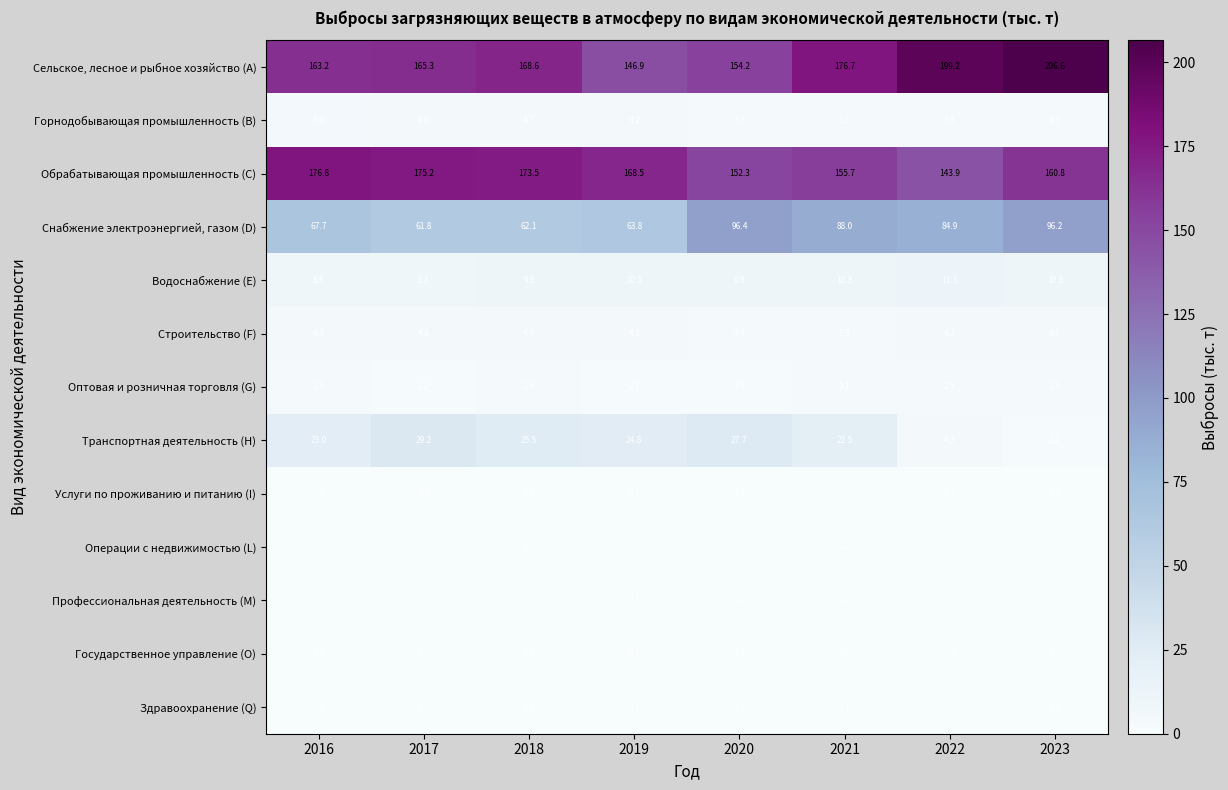

How many distinct data groups are displayed?

13